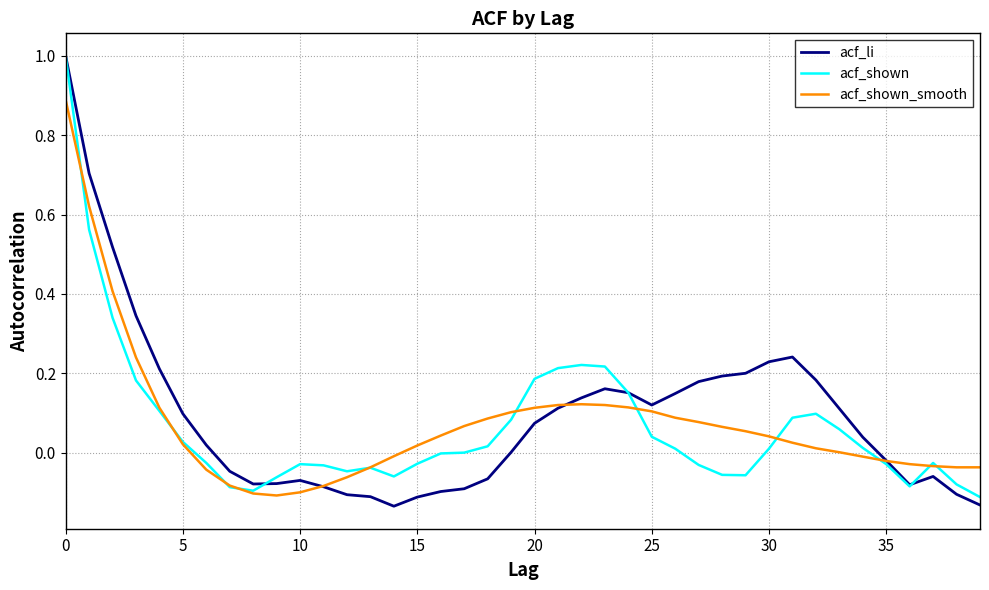

Which series ends up on top after the final intersection of acf_shown_smooth and acf_shown?

acf_shown_smooth